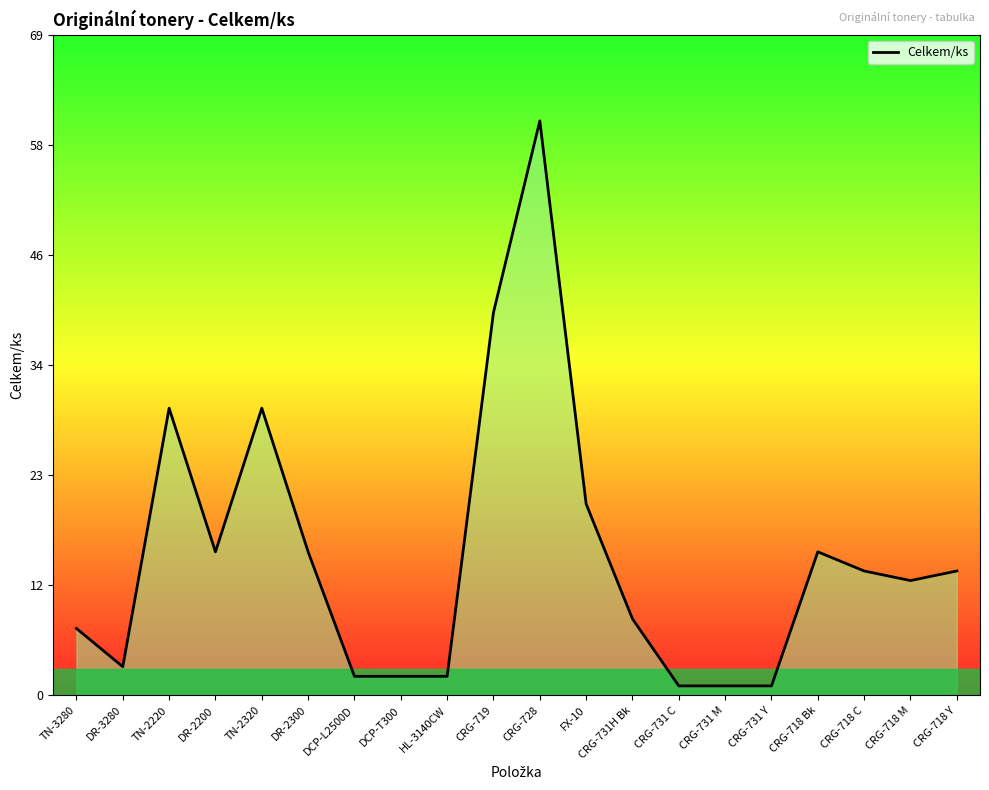

How many values are below 13?

10